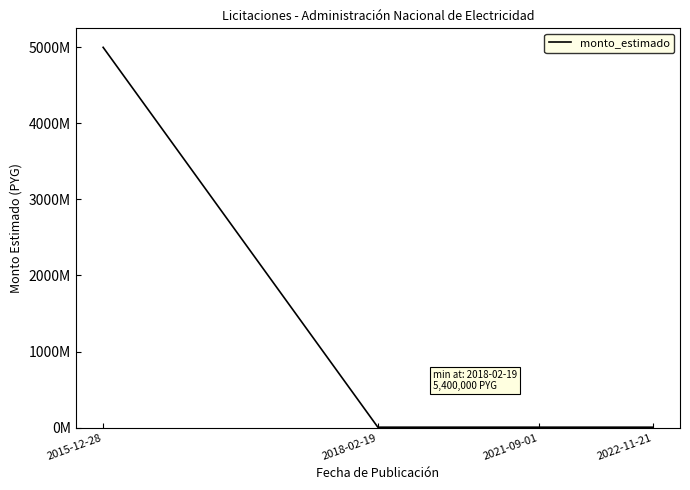

Does the chart display data point markers on the line(s)?

No